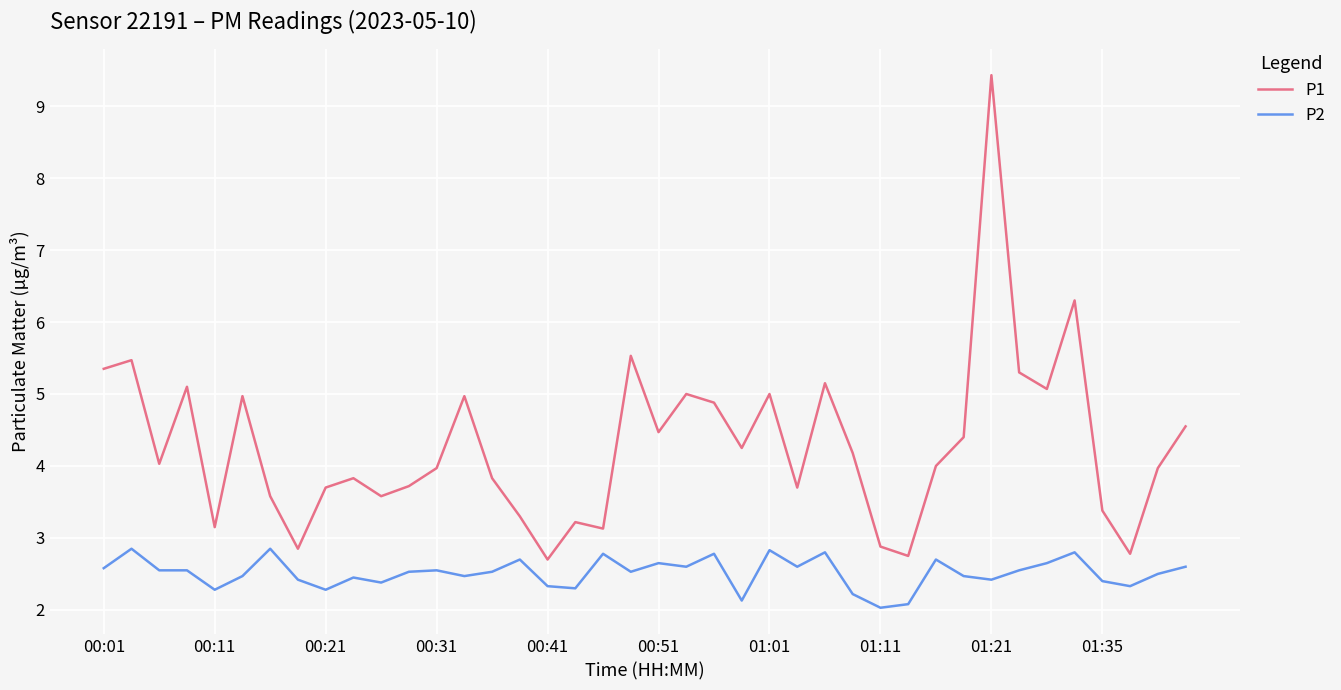

List the series in order of their overall mean, lowest first.

P2, P1